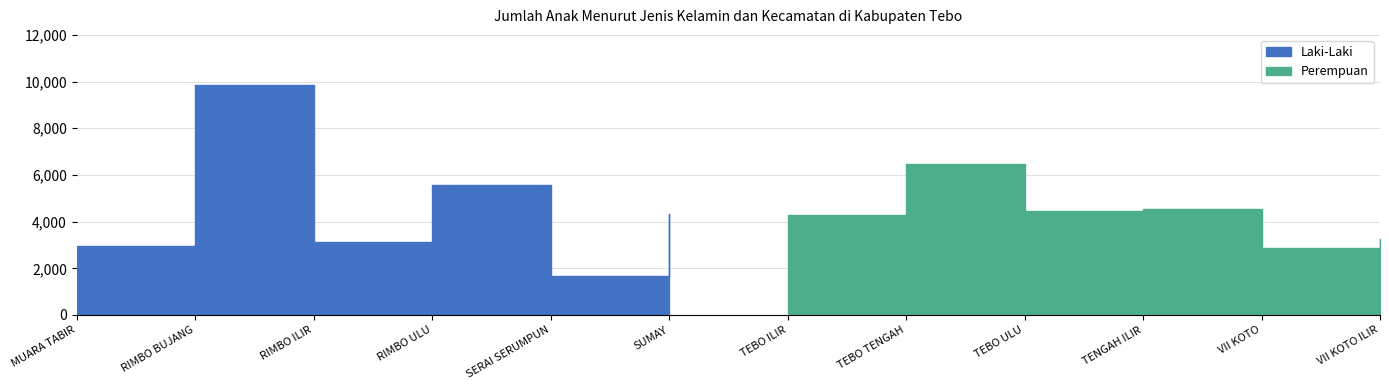

True or false: Perempuan and Laki-Laki intersect in this chart.

False